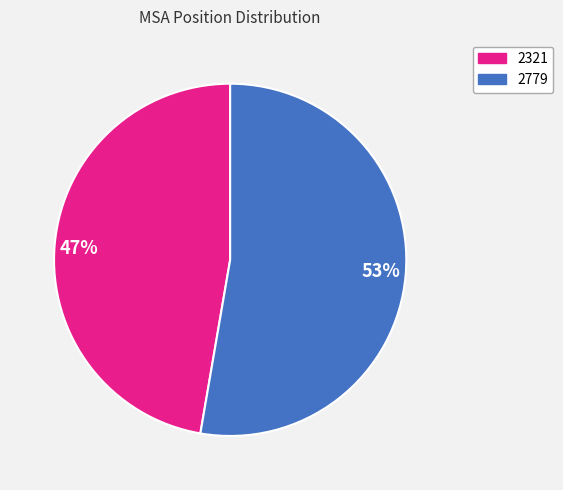

What is the ratio of the value at 47% to the value at 53%?

0.9